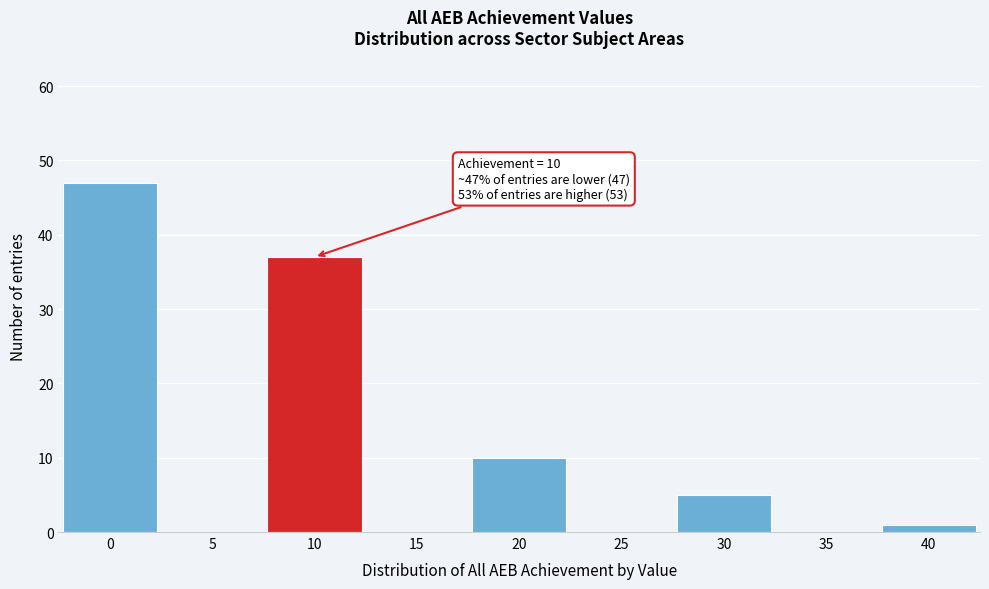

Which range on the x-axis has the tallest bar?

-2.5 to 2.5